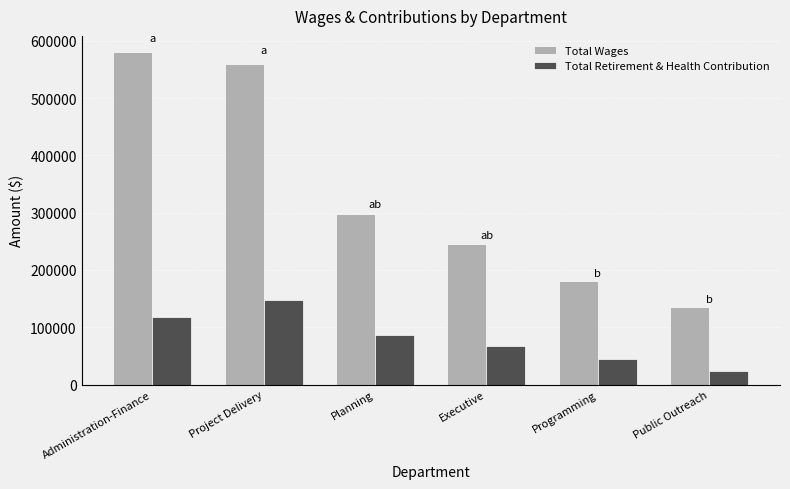

What is the maximum value for Total Wages?

579476